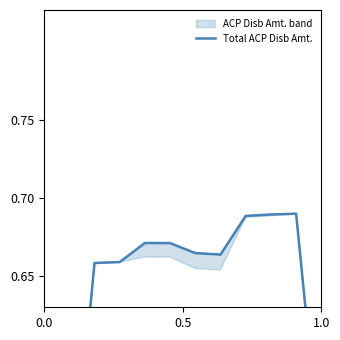

Is it true that the value at 4 is 0.3?

False